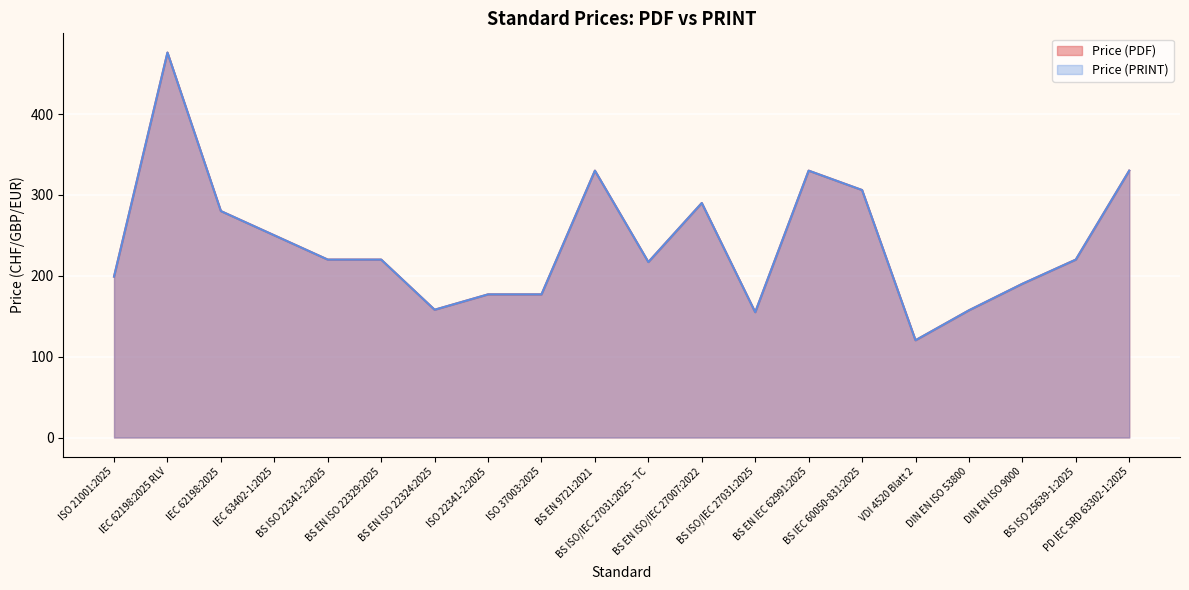

Where is Price (PDF) nearest to the value 298?

BS EN ISO/IEC 27007:2022